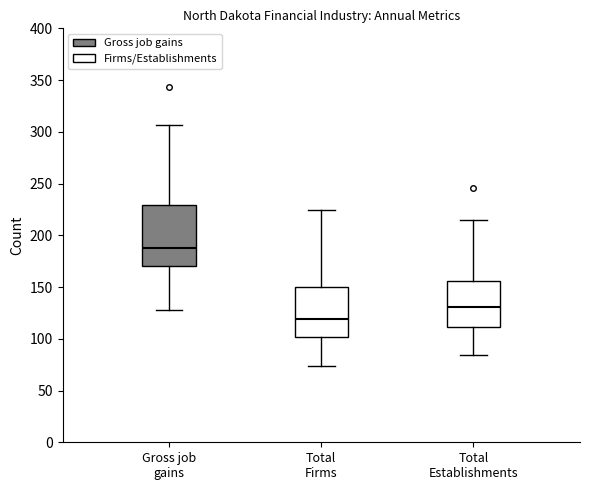

Comparing the boxes themselves (not the whiskers), which one is the tallest?

Gross job gains